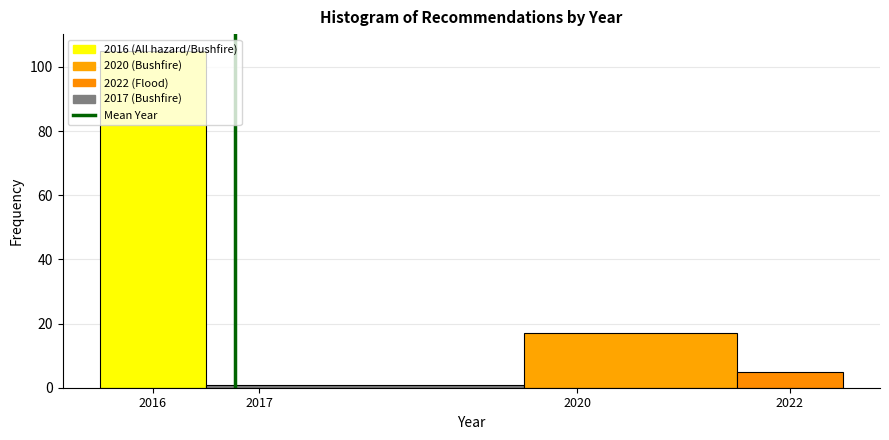

Over which range of the x-axis is the bar tallest?

2015.5 to 2016.5